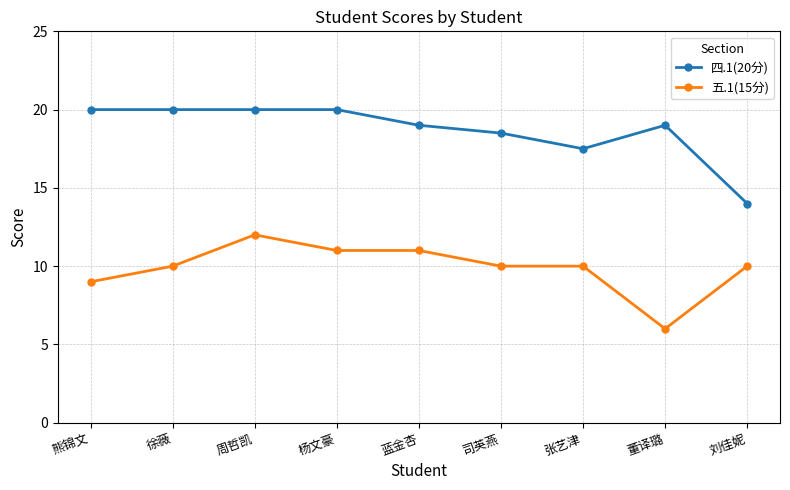

What is the sum of all 五.1(15分) values?

89.0